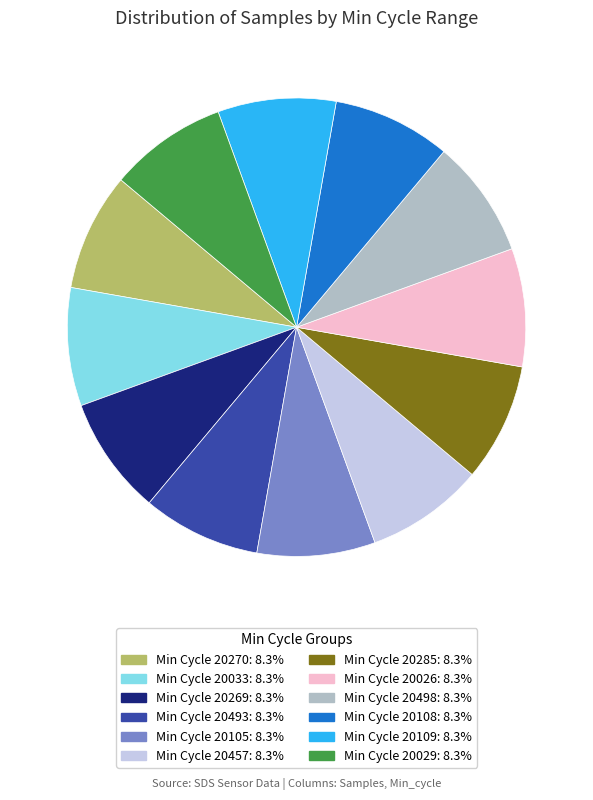

Is there any slice that represents more than half of the pie?

No